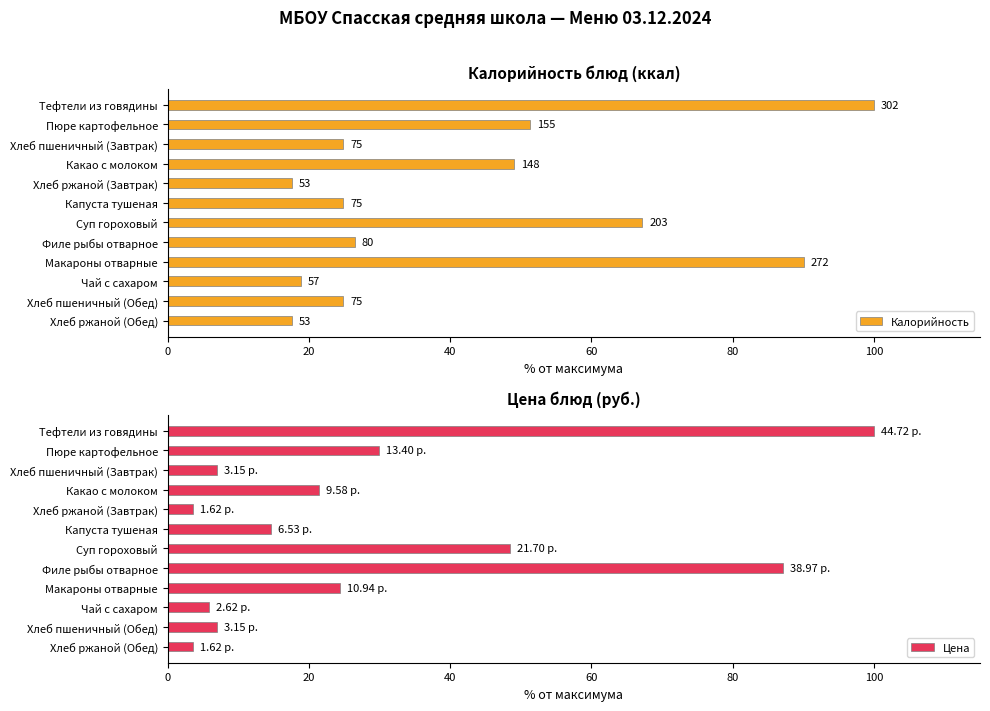

Which category has the highest value in the Цена series?

Тефтели из говядины